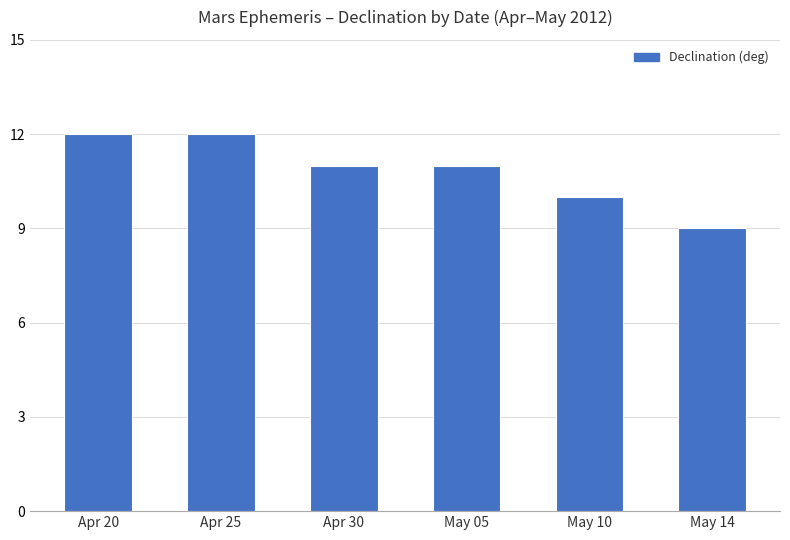

What is the average value?

11